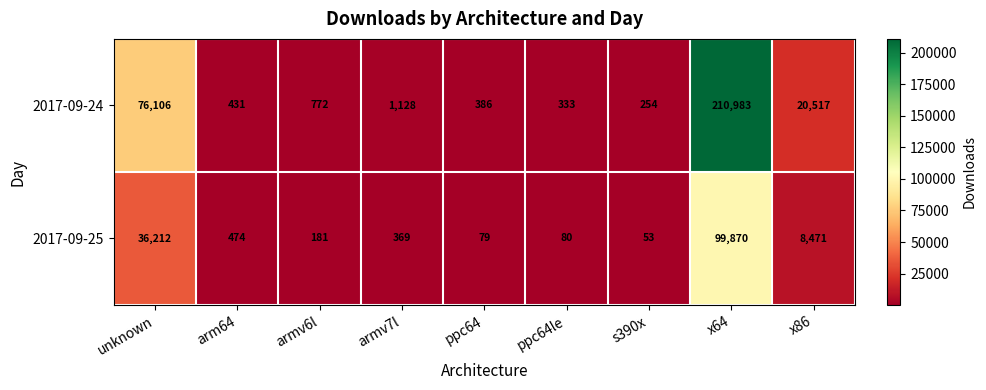

What is the spread (max minus min) of values at ppc64?

307